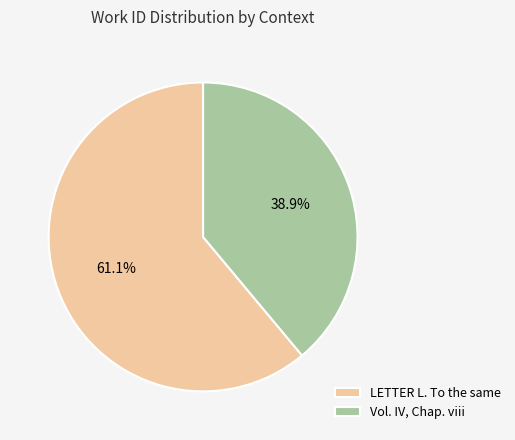

Which category has the biggest portion of the pie?

LETTER L. To the same